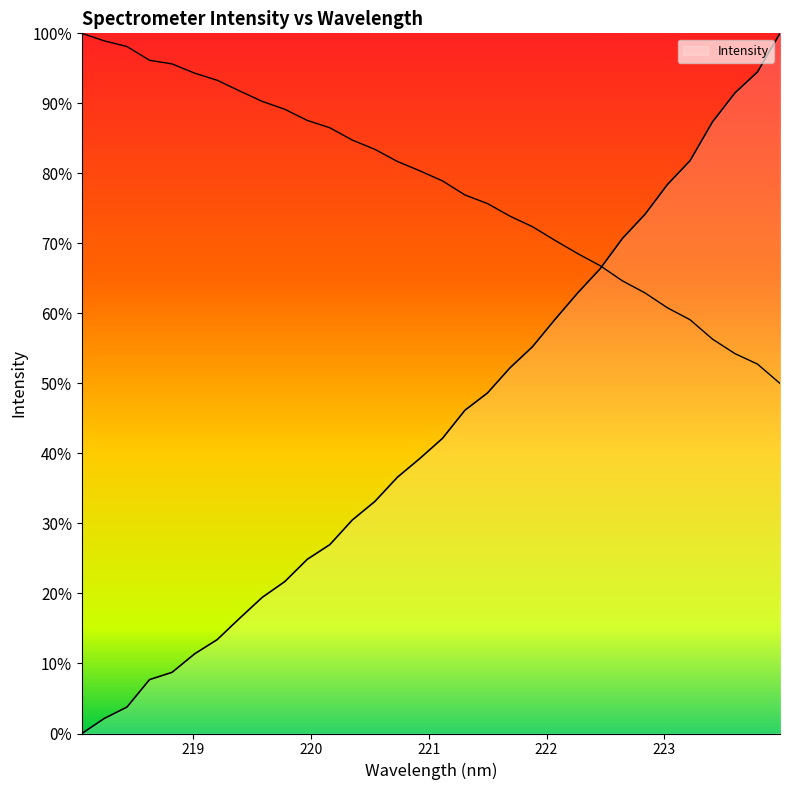

Does the chart display data point markers on the line(s)?

No